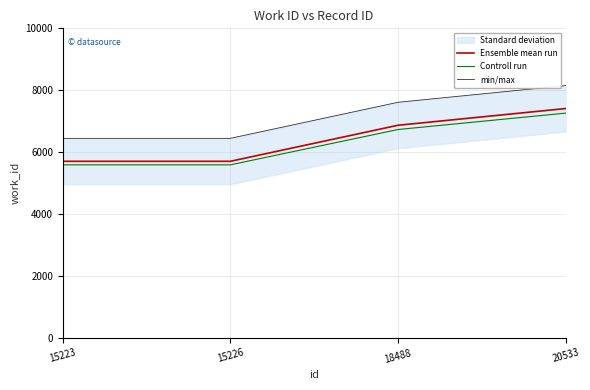

What is the difference between the second highest and second lowest values in the Controll run series?

1140.7